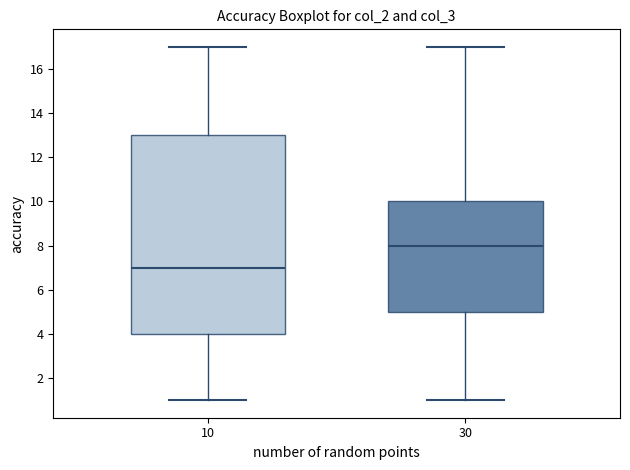

Which box has the lowest median line?

10